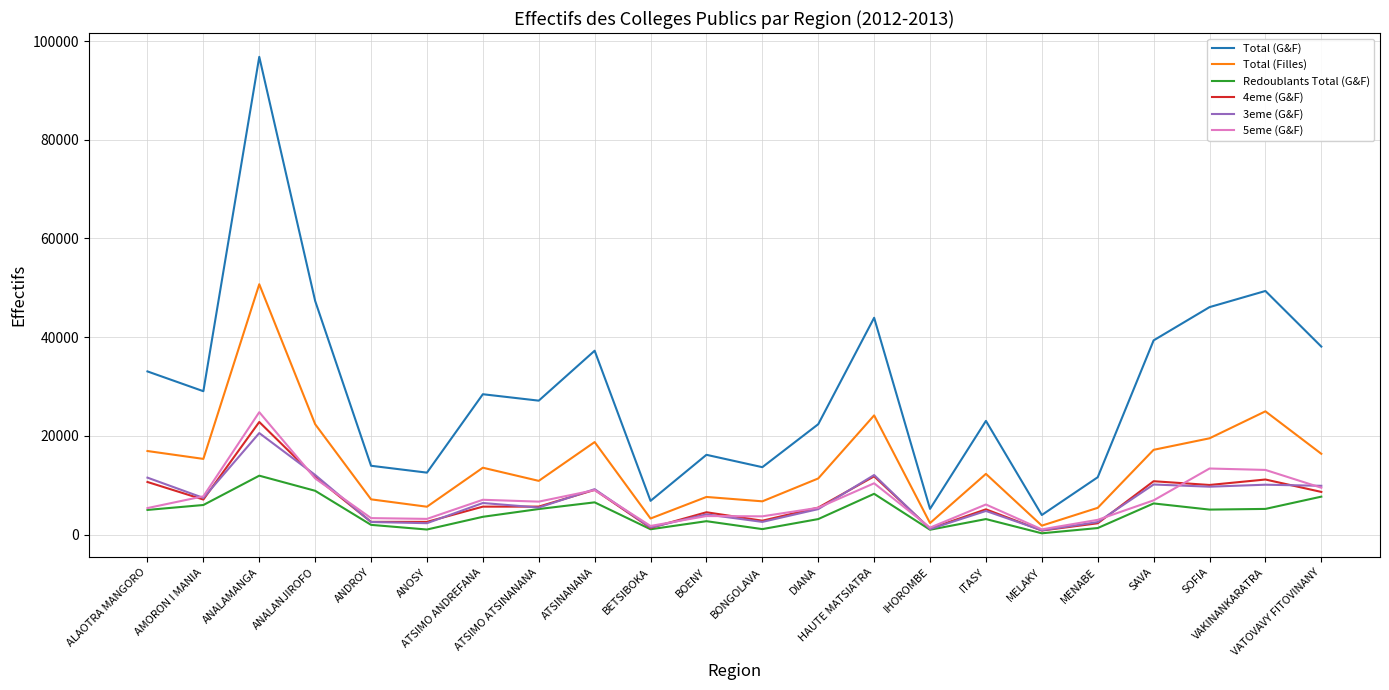

What is the lowest value of the Total (G&F) series?

3978